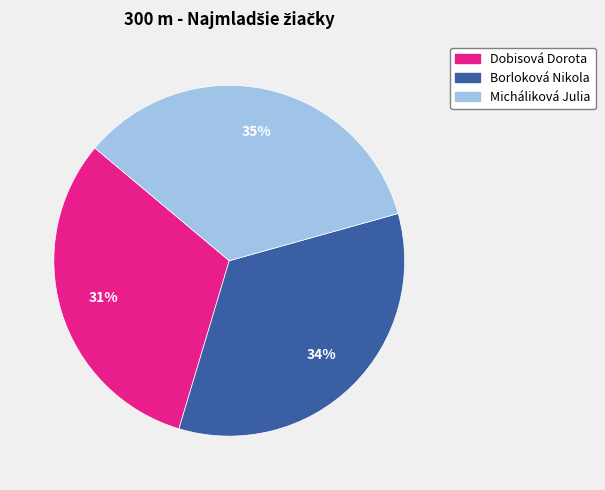

How many segments does this pie chart have?

3